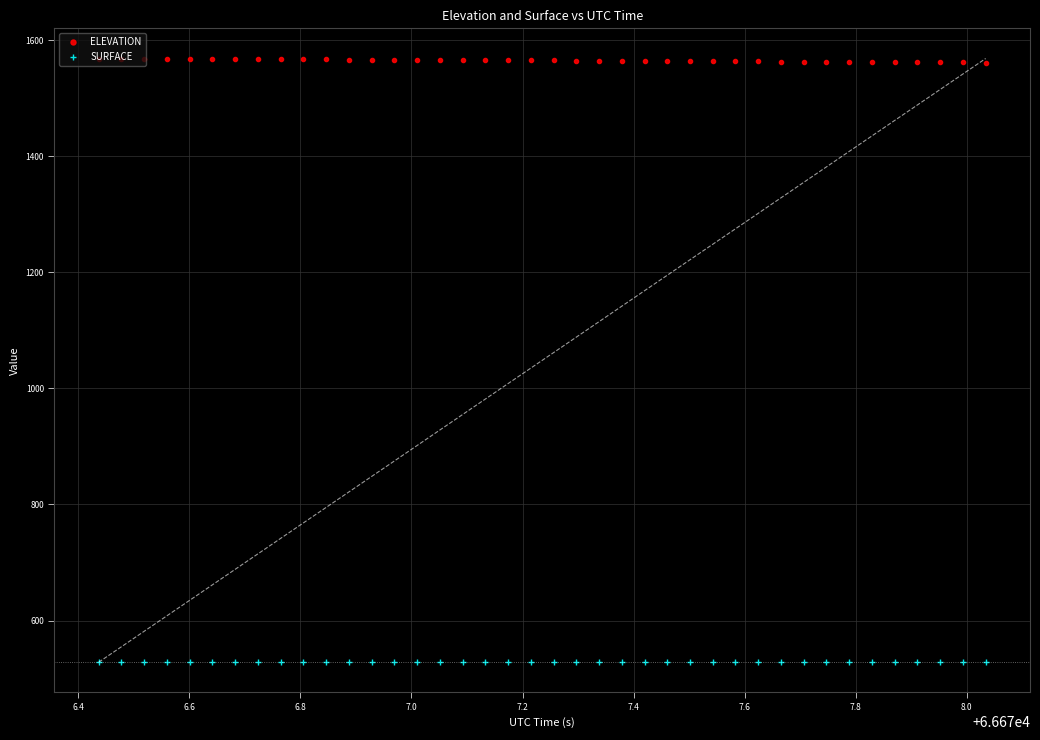

True or false: SURFACE and ELEVATION cross at least once.

False